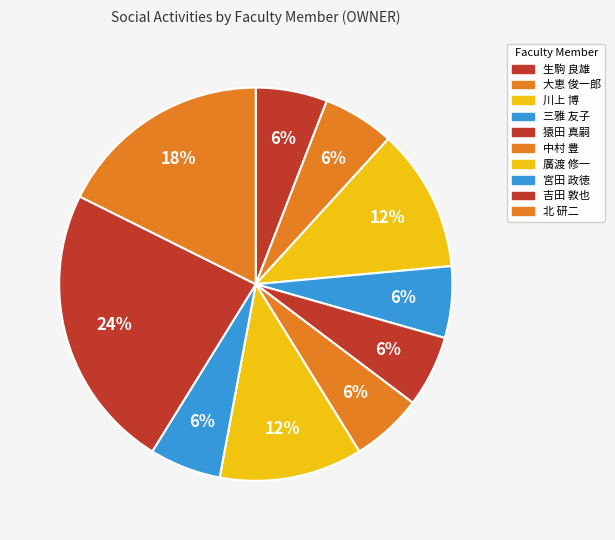

How many slices are in this pie chart?

10